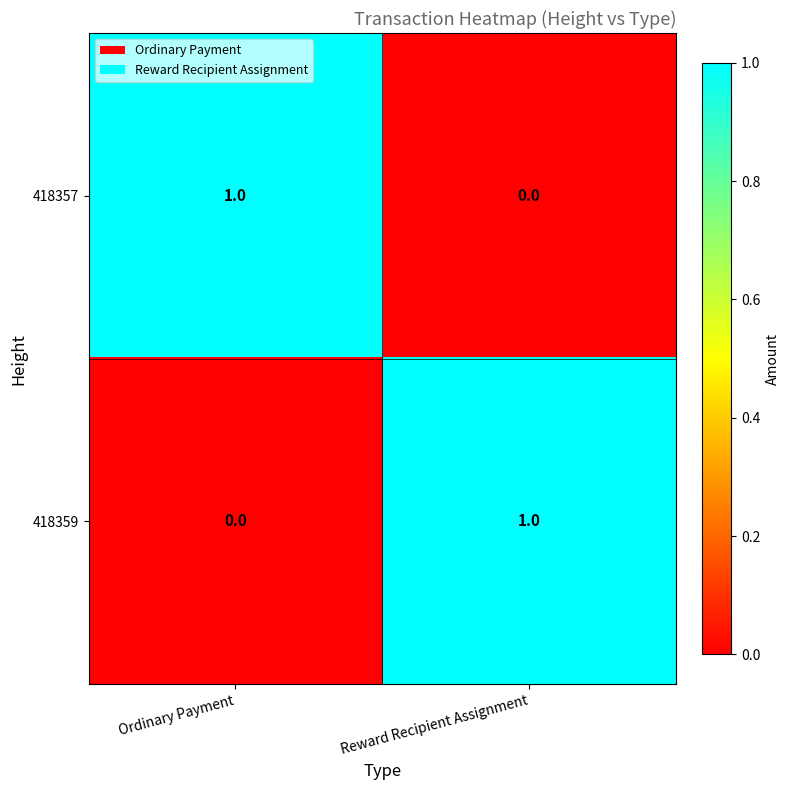

Is it true that 418357 equals 0 at Reward Recipient Assignment?

True